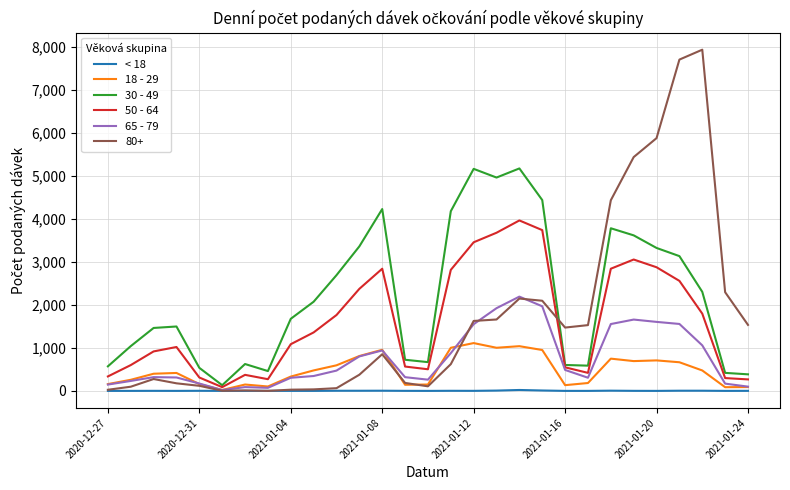

List the series in order of their peak value, highest first.

80+, 30 - 49, 50 - 64, 65 - 79, 18 - 29, < 18